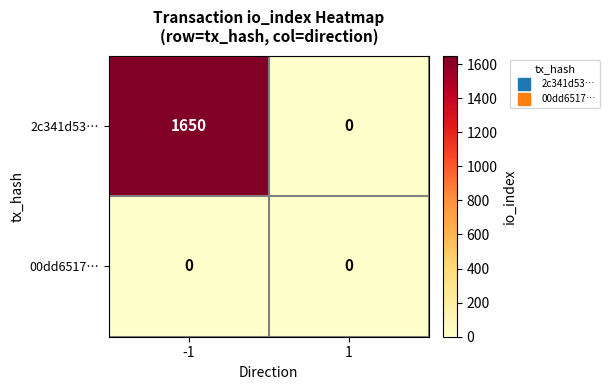

The value of 2c341d53… at -1 is 835. True or false?

False